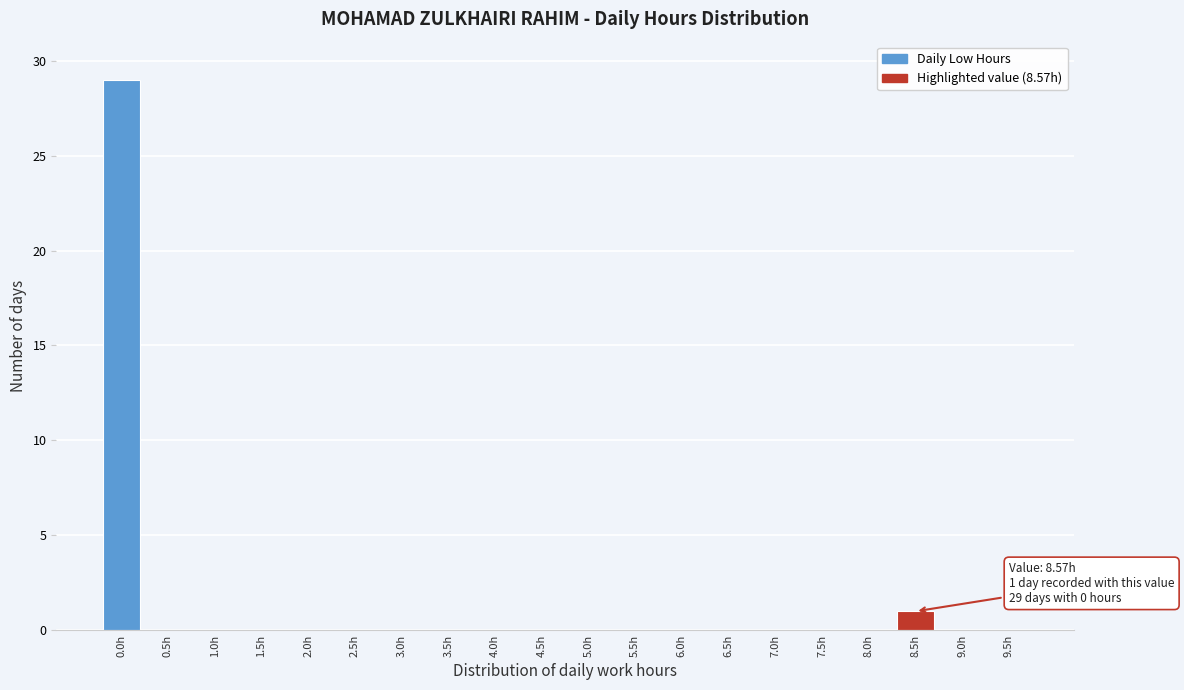

Reading left to right, extract all data points from this chart.

0.0h=29	0.5h=0	1.0h=0	1.5h=0	2.0h=0	2.5h=0	3.0h=0	3.5h=0	4.0h=0	4.5h=0	5.0h=0	5.5h=0	6.0h=0	6.5h=0	7.0h=0	7.5h=0	8.0h=0	8.5h=1	9.0h=0	9.5h=0